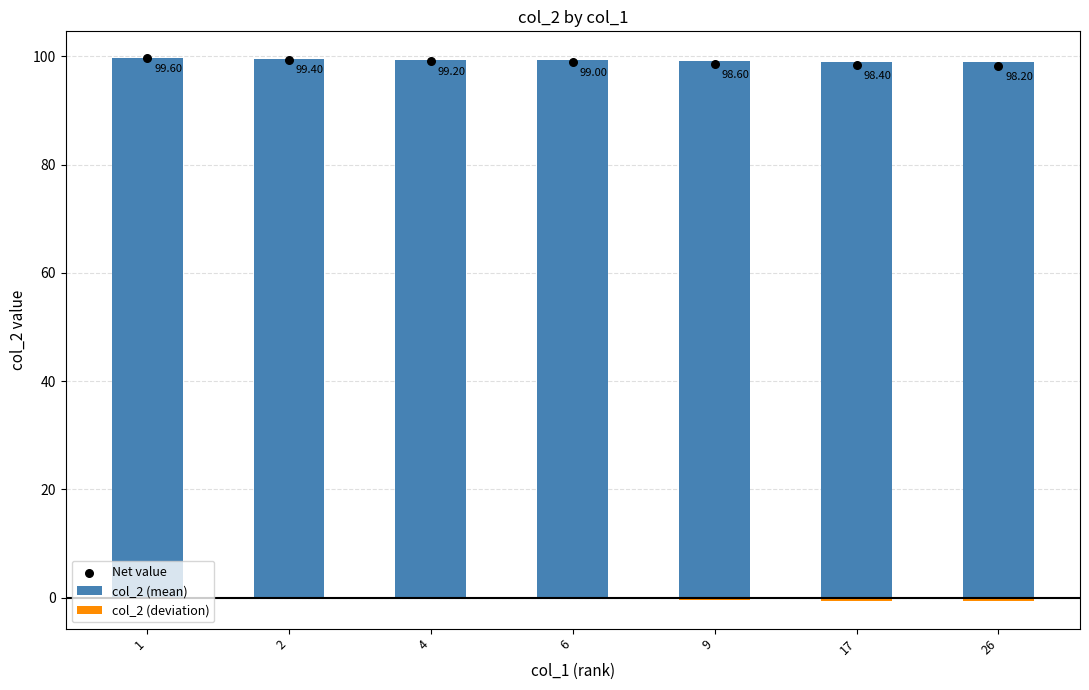

What is the total value across all series at 9?

197.2